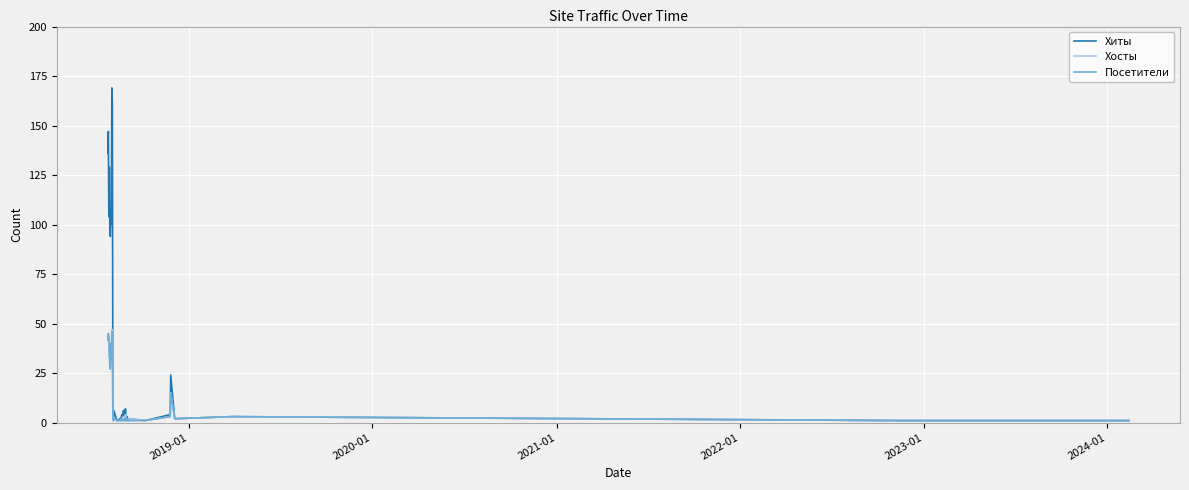

What is the sum of all Хосты values?

450